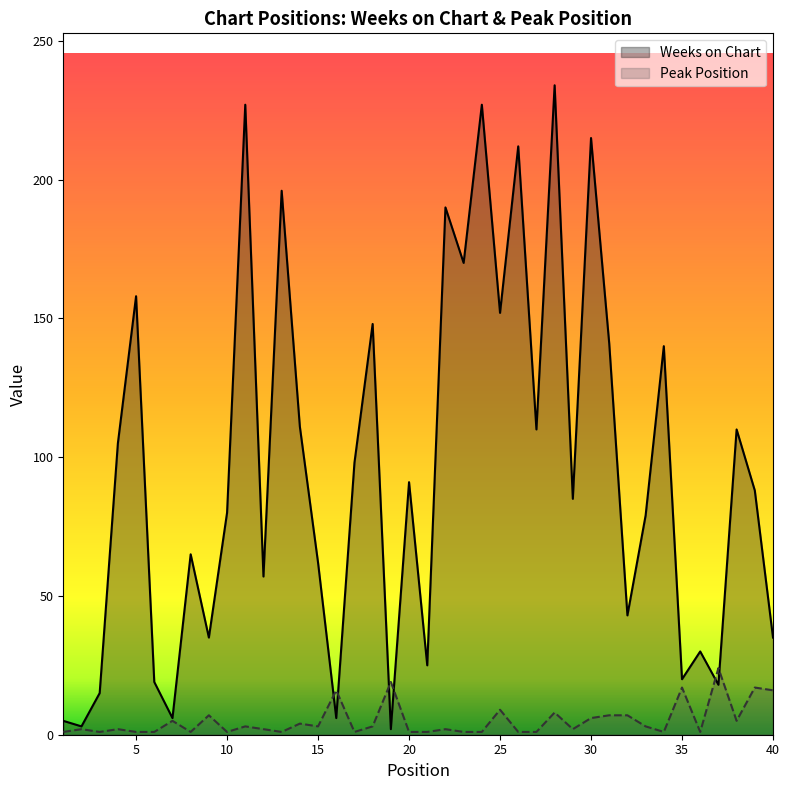

Which category has the lowest value in the Weeks on Chart series?

19